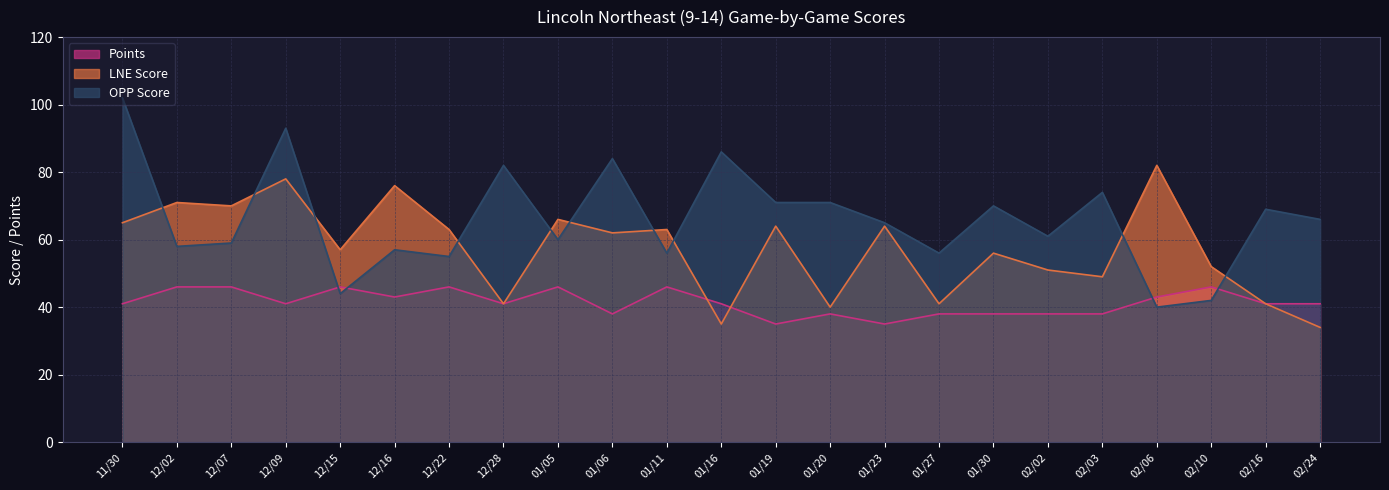

True or false: LNE Score has more than 1 interior local peaks.

True